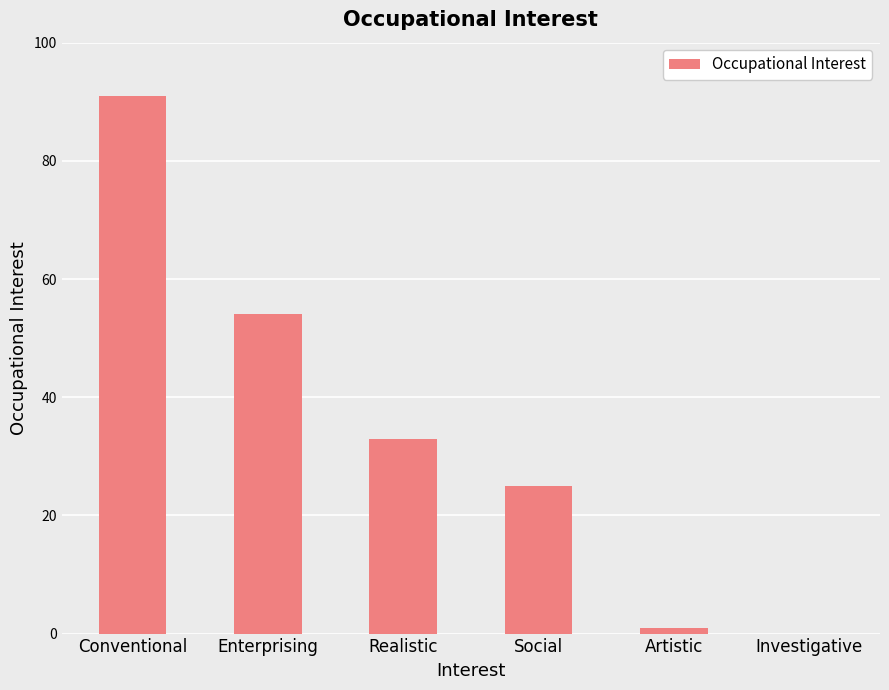

What is the maximum value shown in the chart?

91